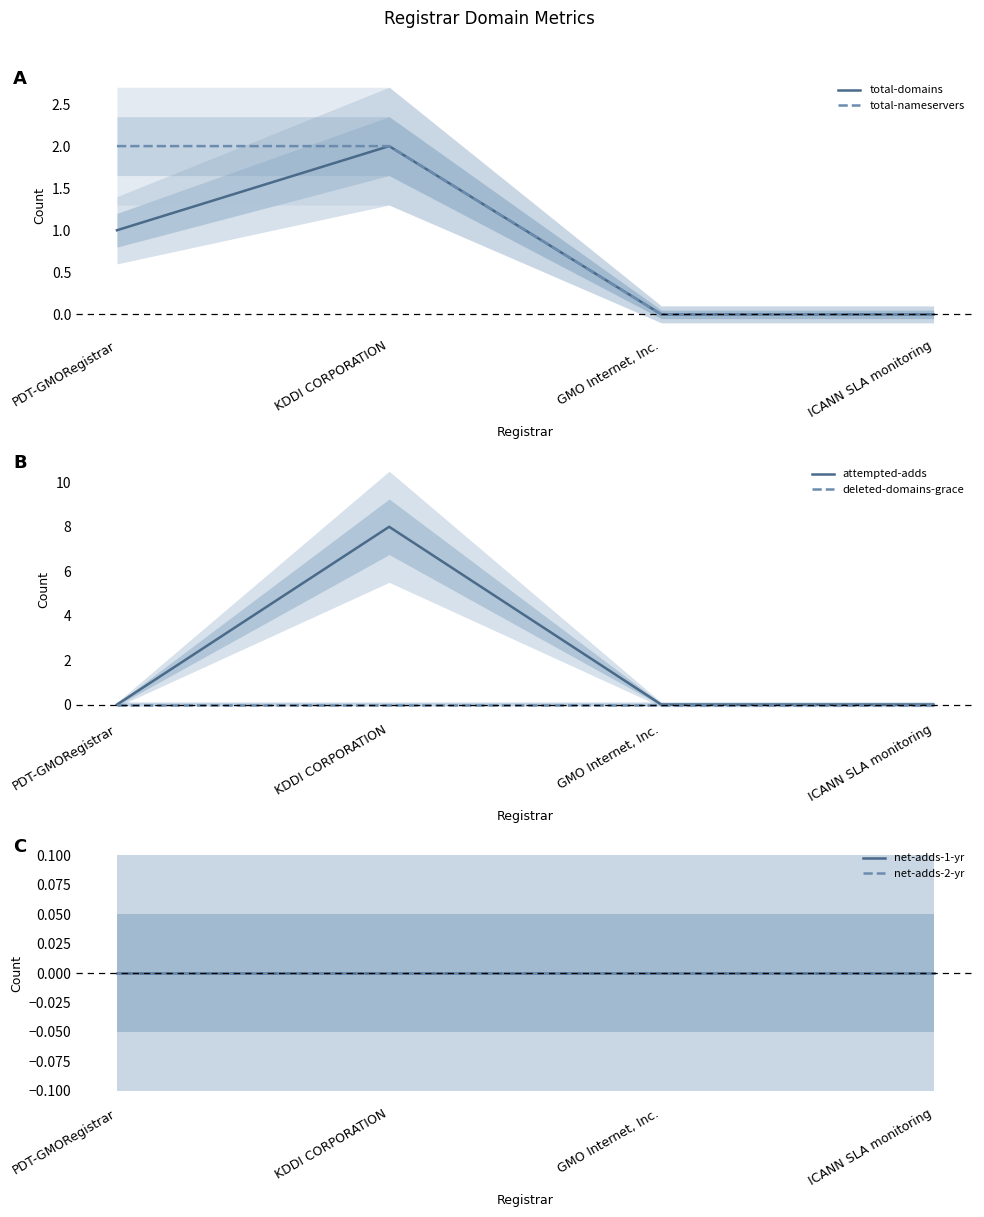

At which category is the sum across all series the highest?

KDDI CORPORATION